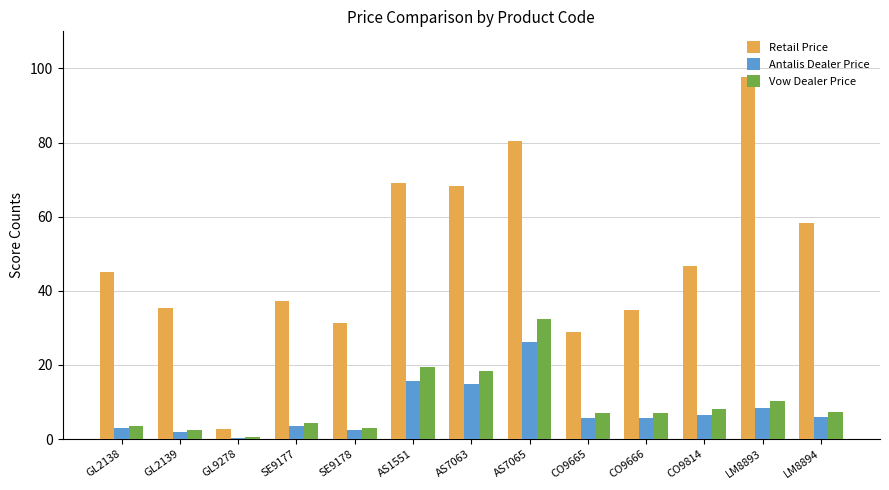

Count the number of categories in the chart.

13